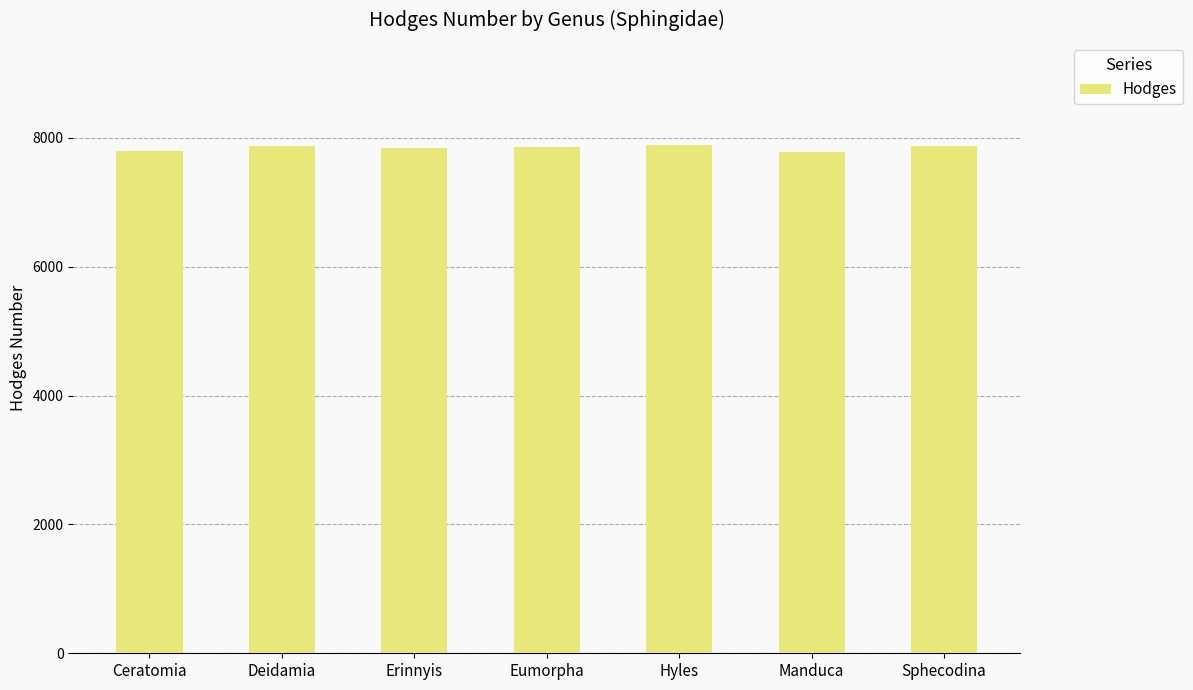

What is the ratio of the value at Hyles to the value at Eumorpha?

1.0